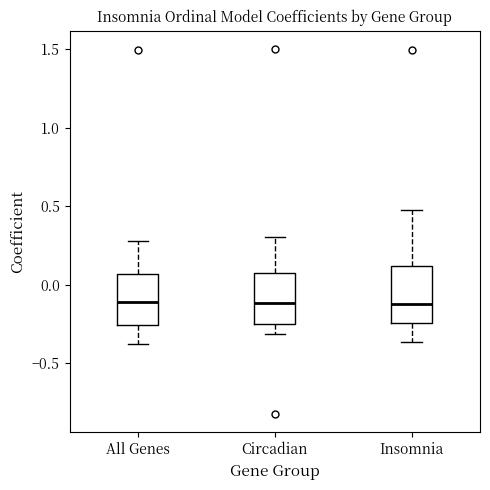

Reading left to right, read every box against the y-axis: the position of its median line, the range the box covers, and the ends of its whiskers. The values are not printed on the chart, so give them approximately, as read against the axis.

All Genes: median -0.10, box -0.25 to 0.05, whiskers -0.40 to 0.30
Circadian: median -0.10, box -0.25 to 0.05, whiskers -0.30 to 0.30
Insomnia: median -0.10, box -0.25 to 0.10, whiskers -0.35 to 0.45